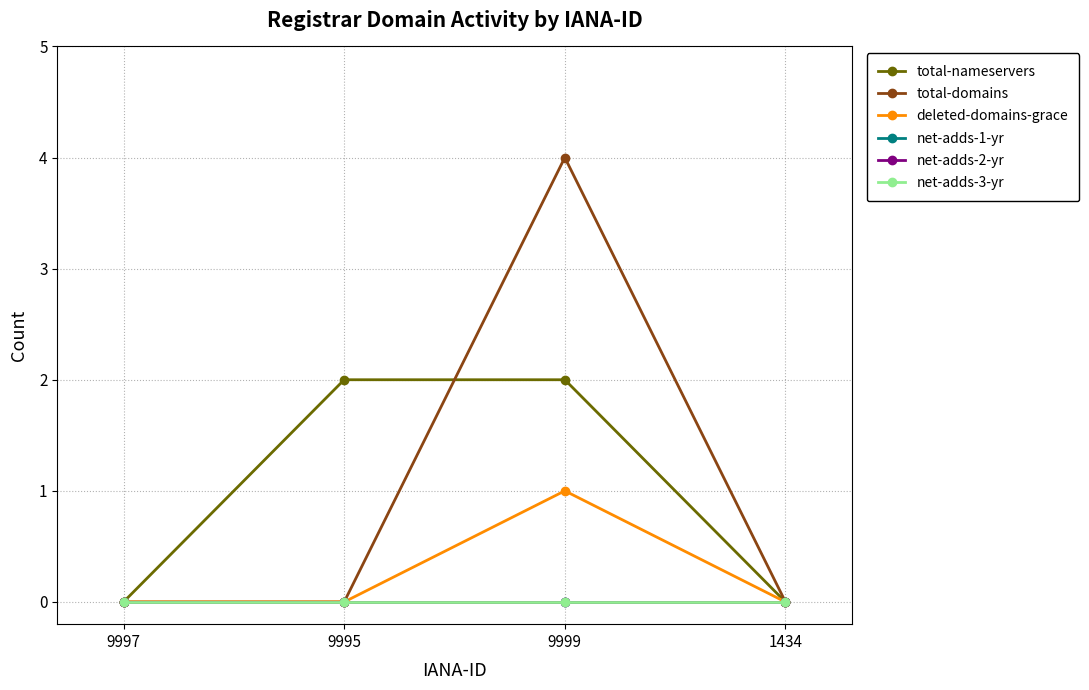

How many interior local peaks does the total-domains series have?

1